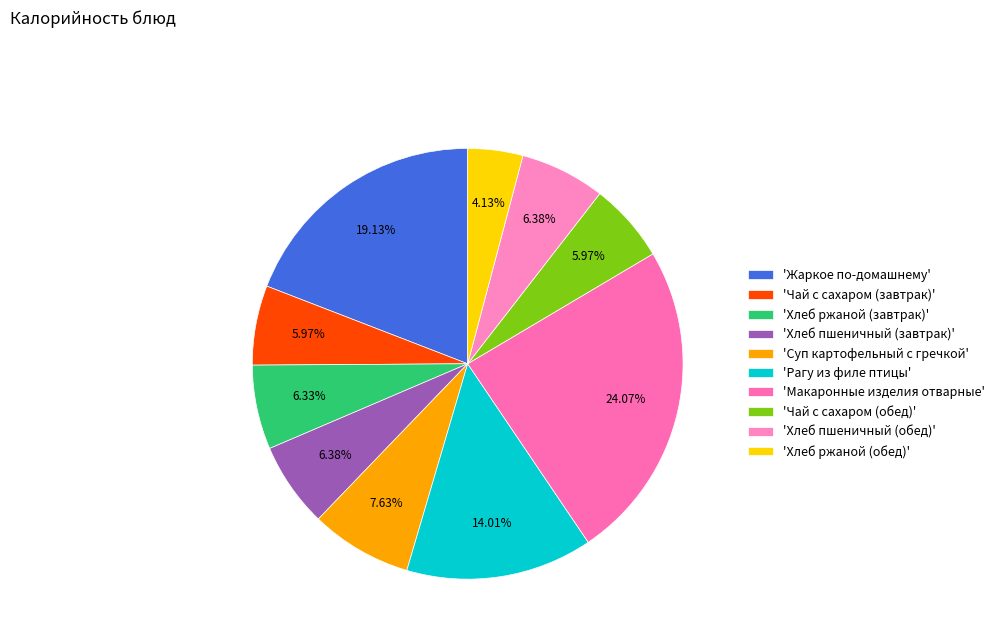

How many segments does this pie chart have?

10